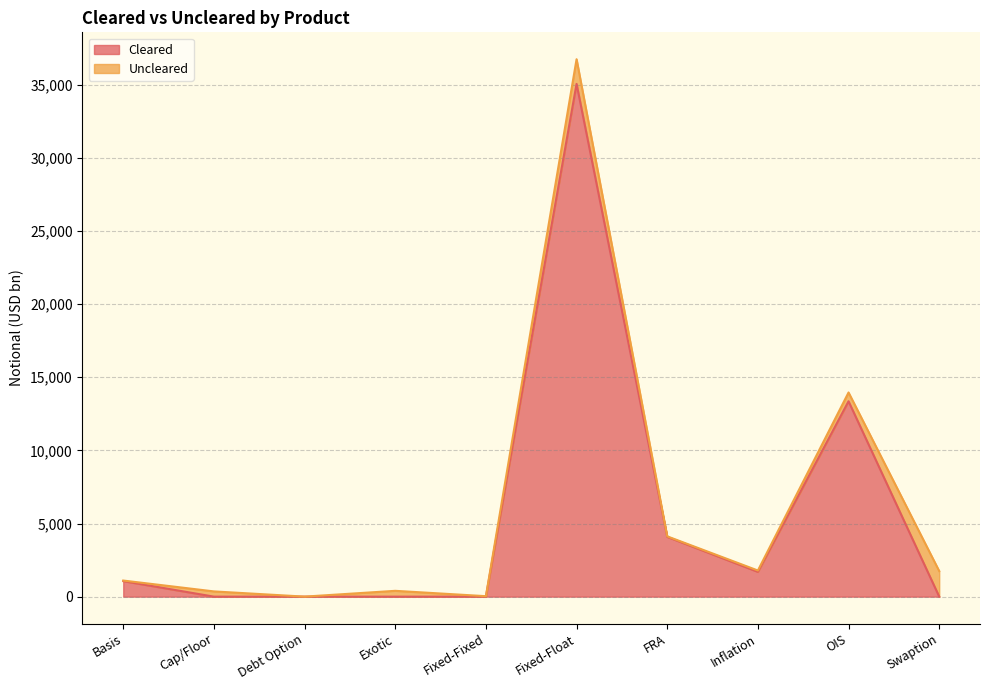

Rank the categories by value from lowest to highest.

Cap/Floor, Debt Option, Exotic, Fixed-Fixed, Swaption, Basis, Inflation, FRA, OIS, Fixed-Float